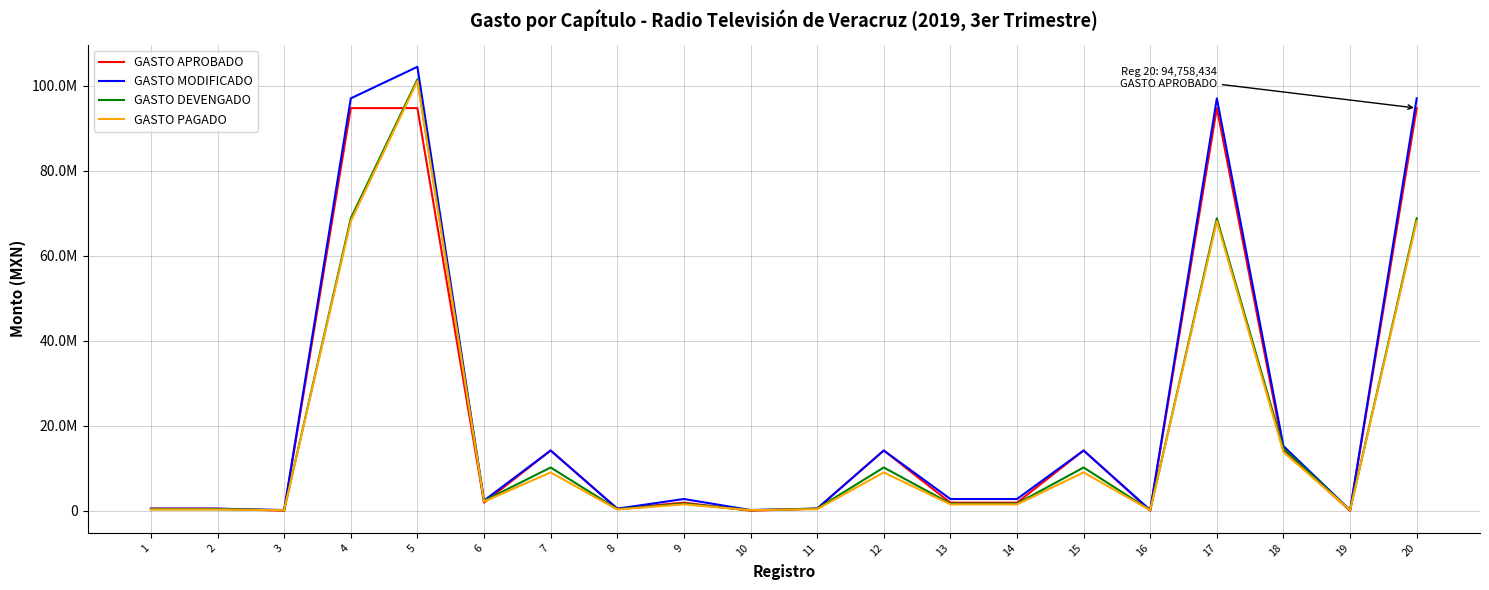

Between which two adjacent categories do GASTO DEVENGADO and GASTO APROBADO first intersect?

2 and 3